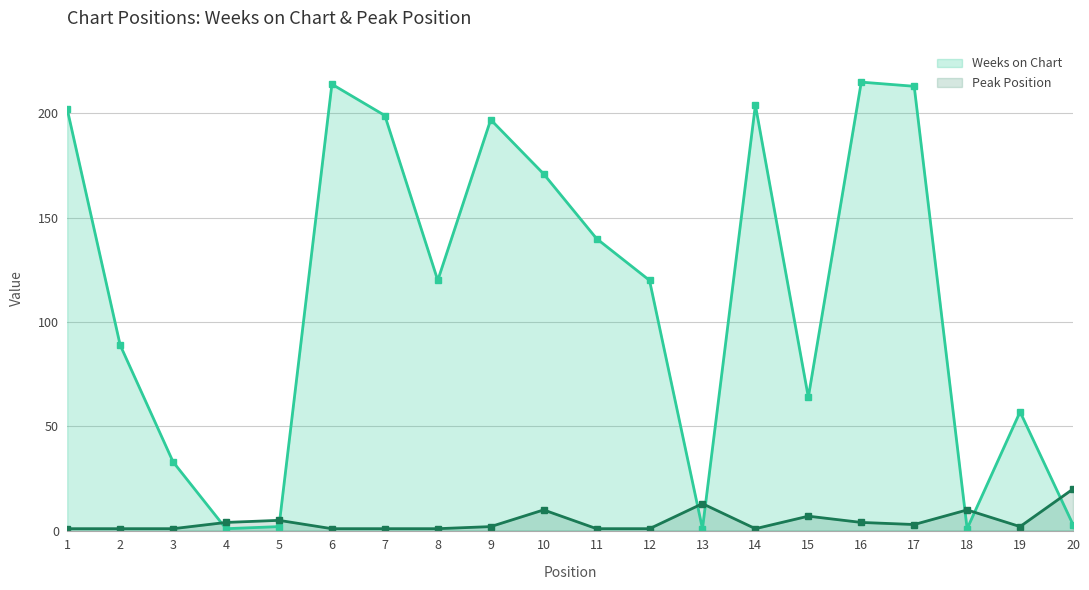

Does the chart display data point markers on the line(s)?

Yes